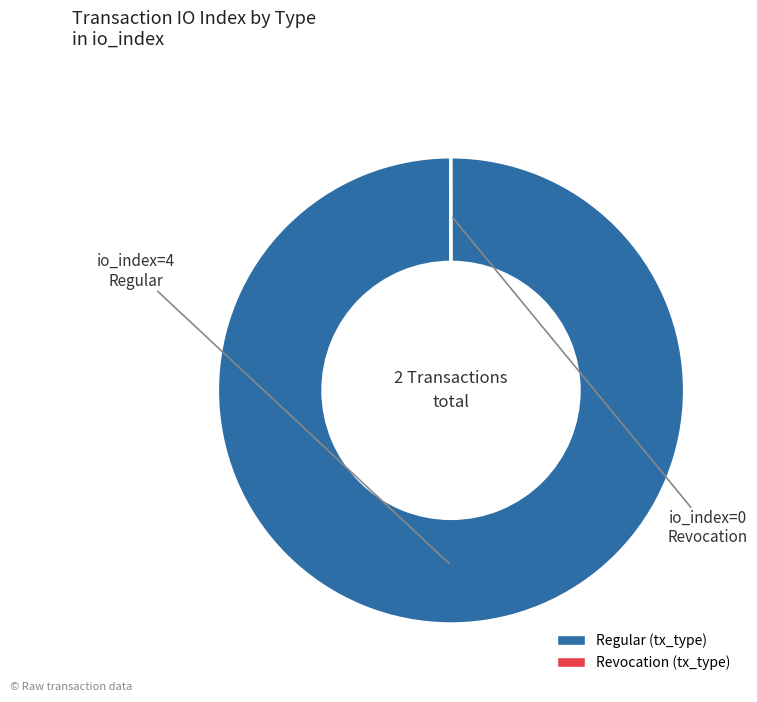

Is there any slice that represents more than half of the pie?

Yes